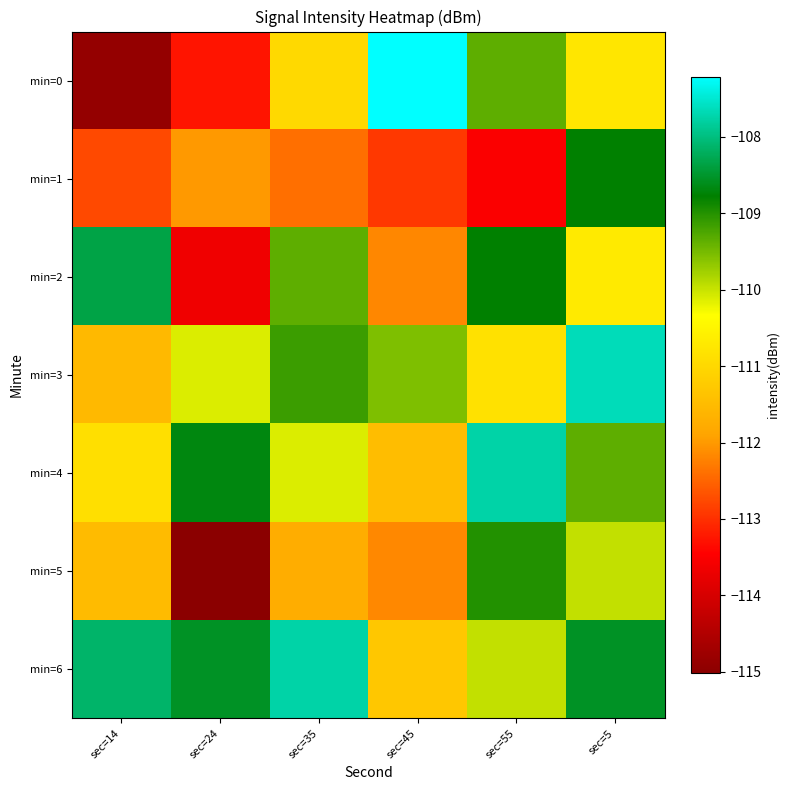

Count the number of categories in the chart.

6